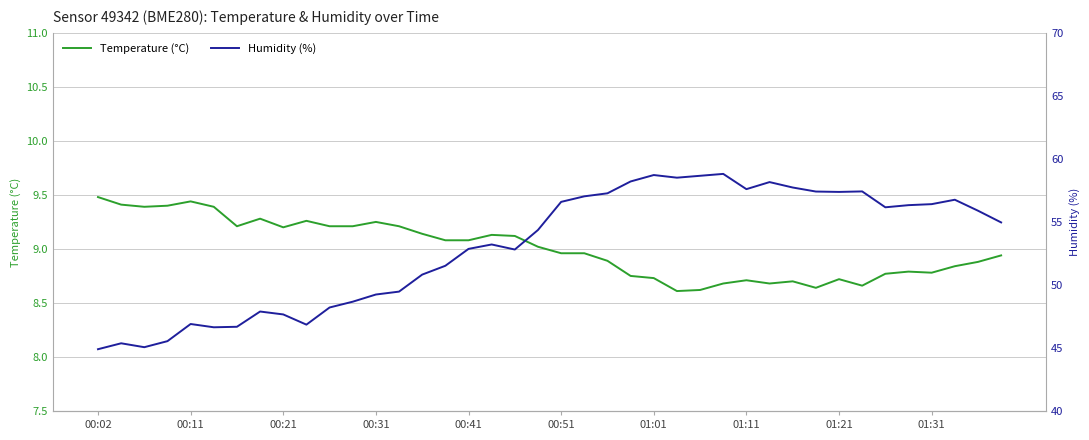

At which category does the chart reach its minimum across all series?

25